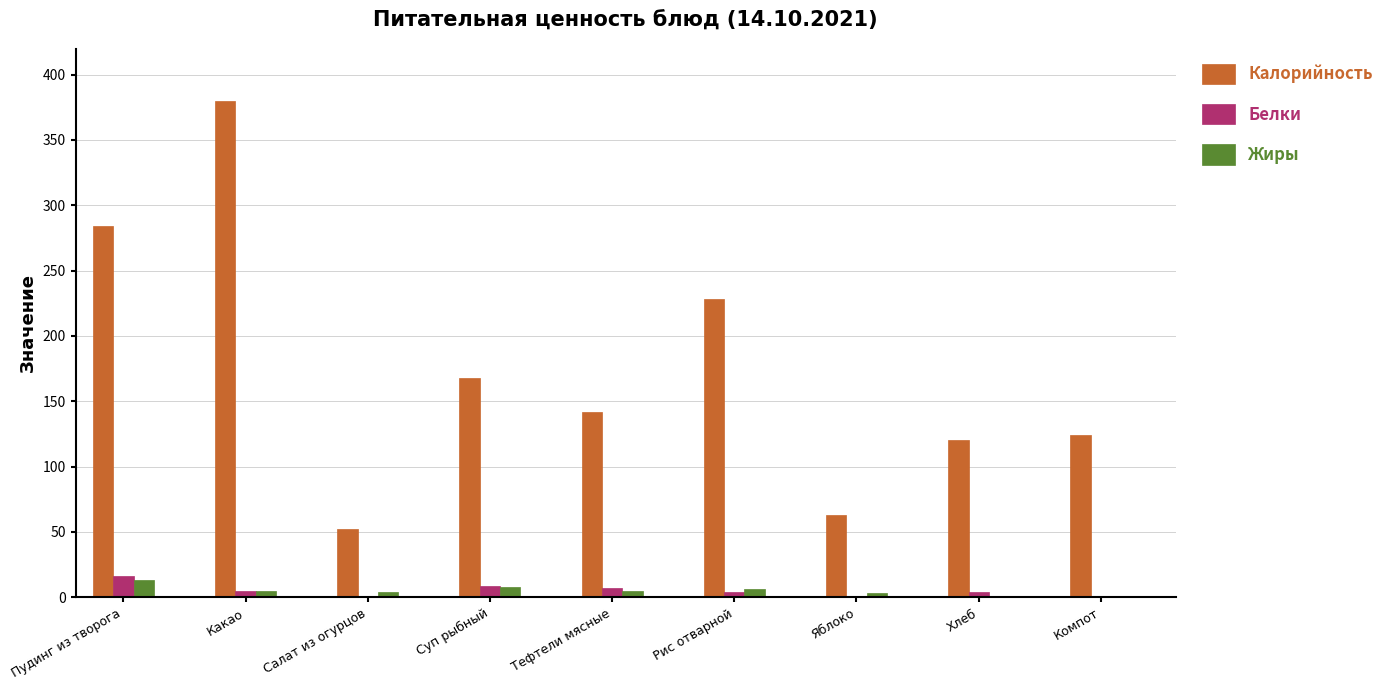

Which series has the largest total across all categories?

Калорийность